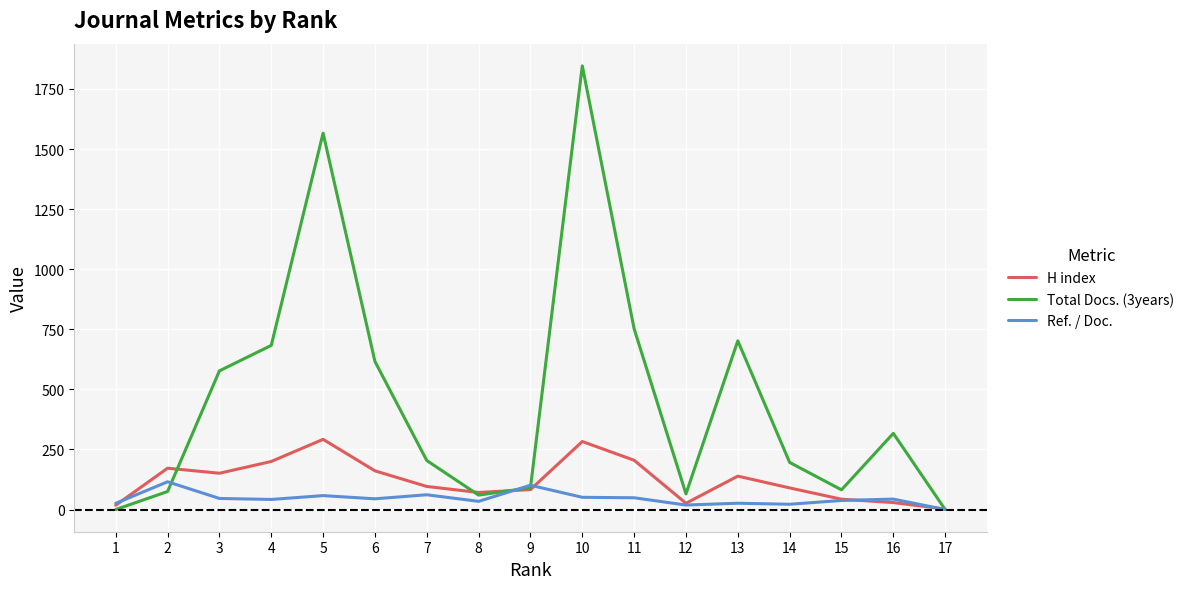

Rank the series by their maximum value, from highest to lowest.

Total Docs. (3years), H index, Ref. / Doc.